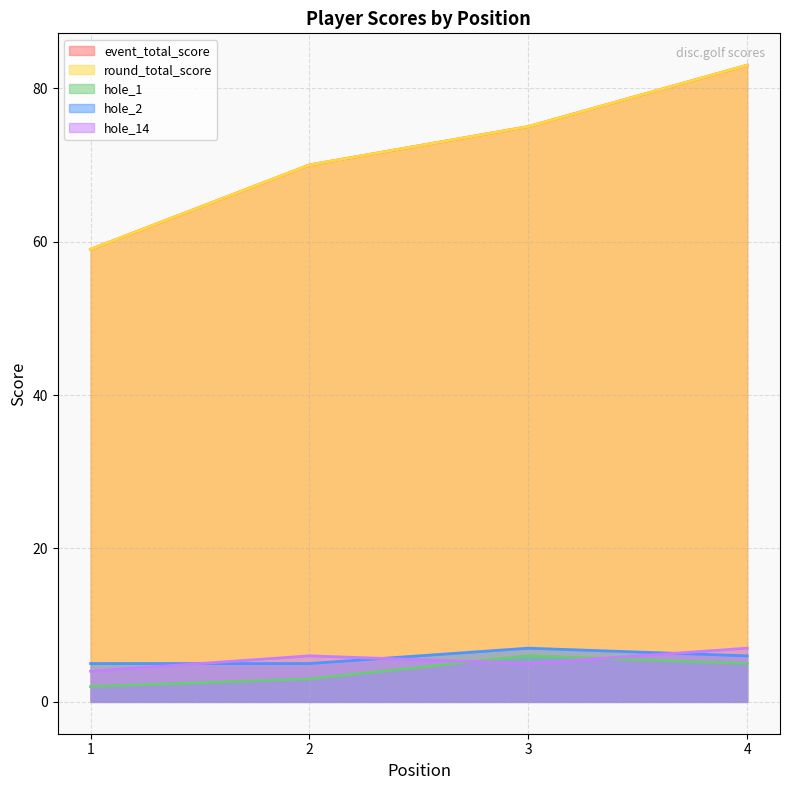

What is the difference between the second highest and minimum values in the event_total_score series?

16